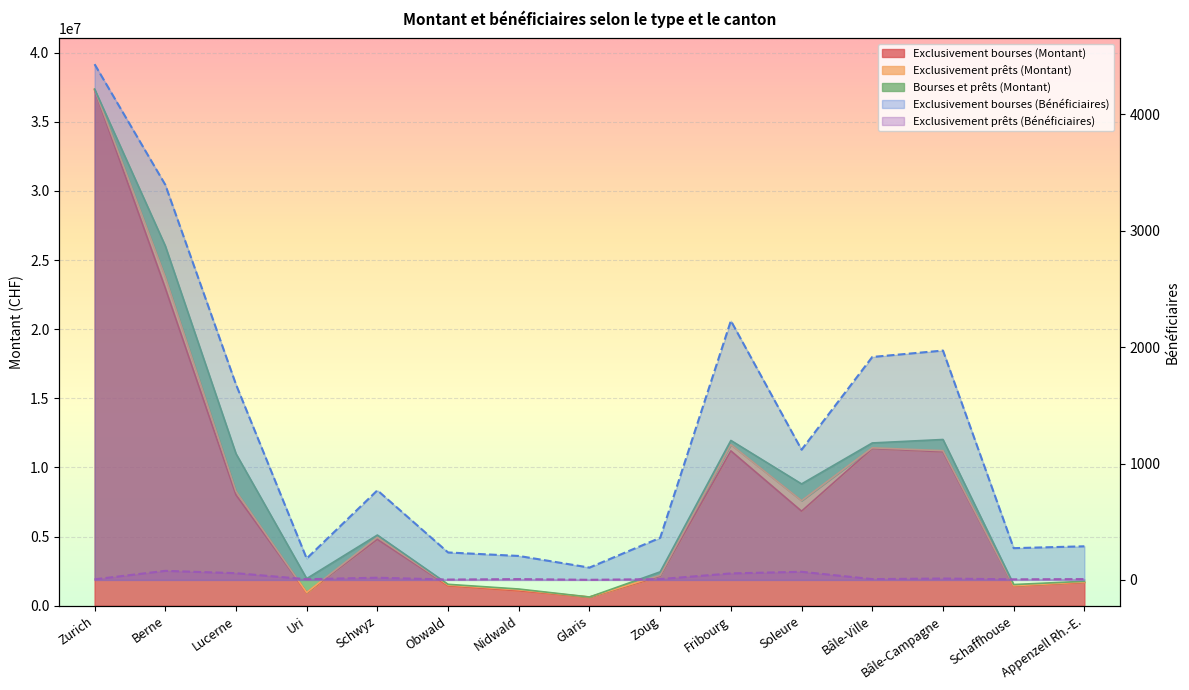

Is it true that Exclusivement bourses (Bénéficiaires) equals 184 at Uri?

True